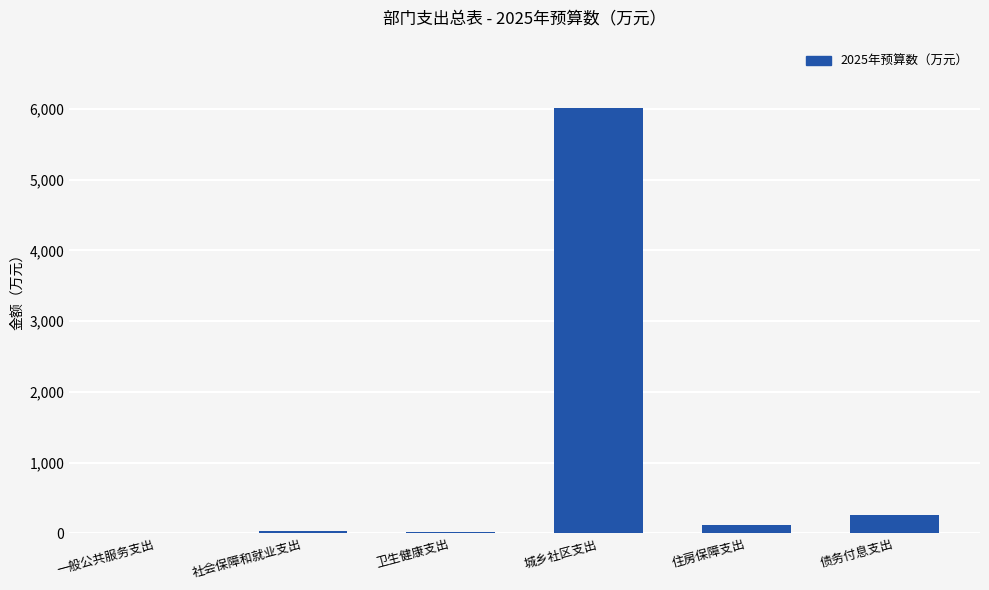

What is the sum of all values?

6446.9